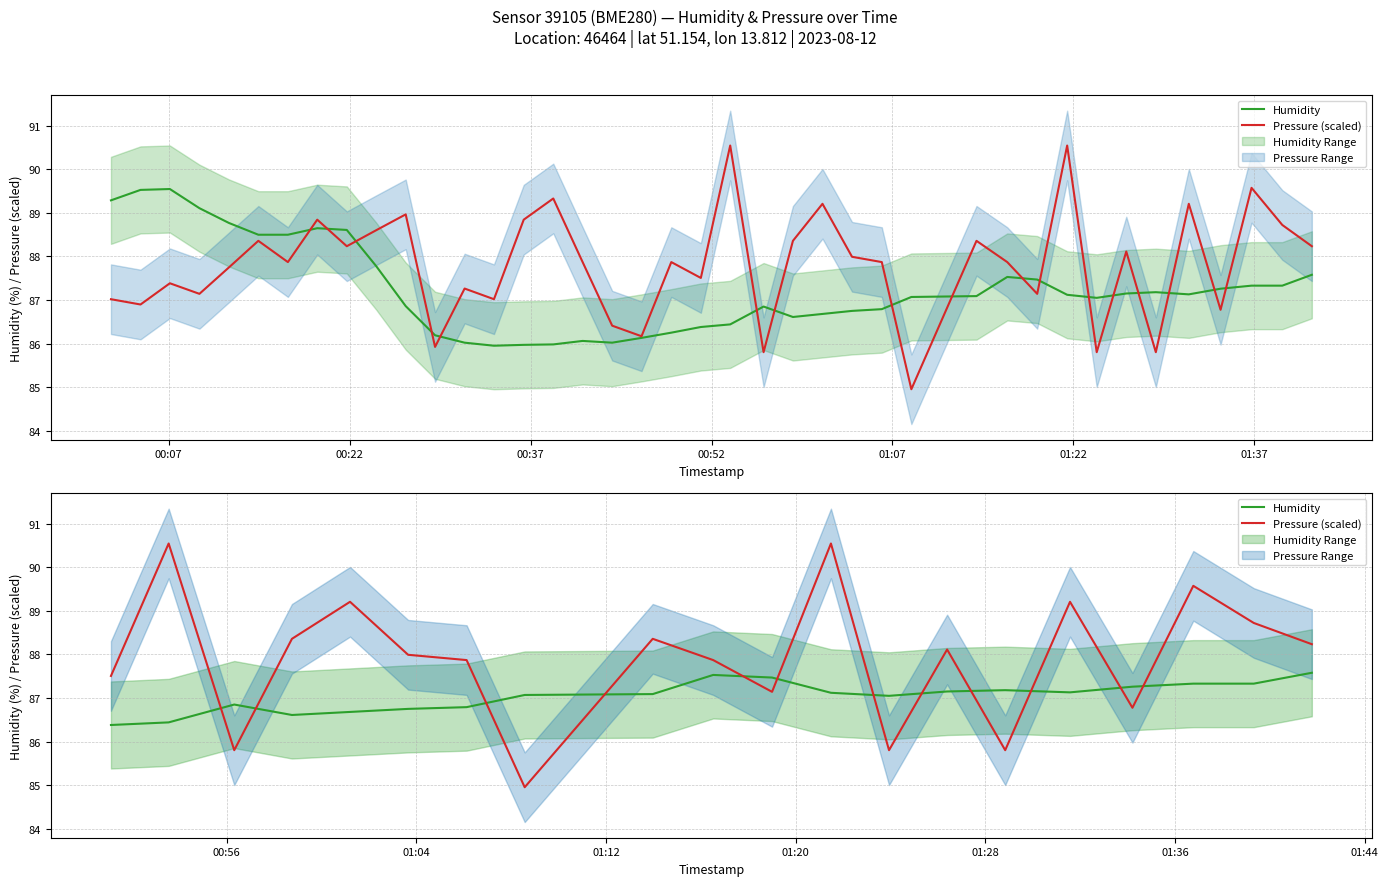

Is this an area chart (filled region under the line)?

No